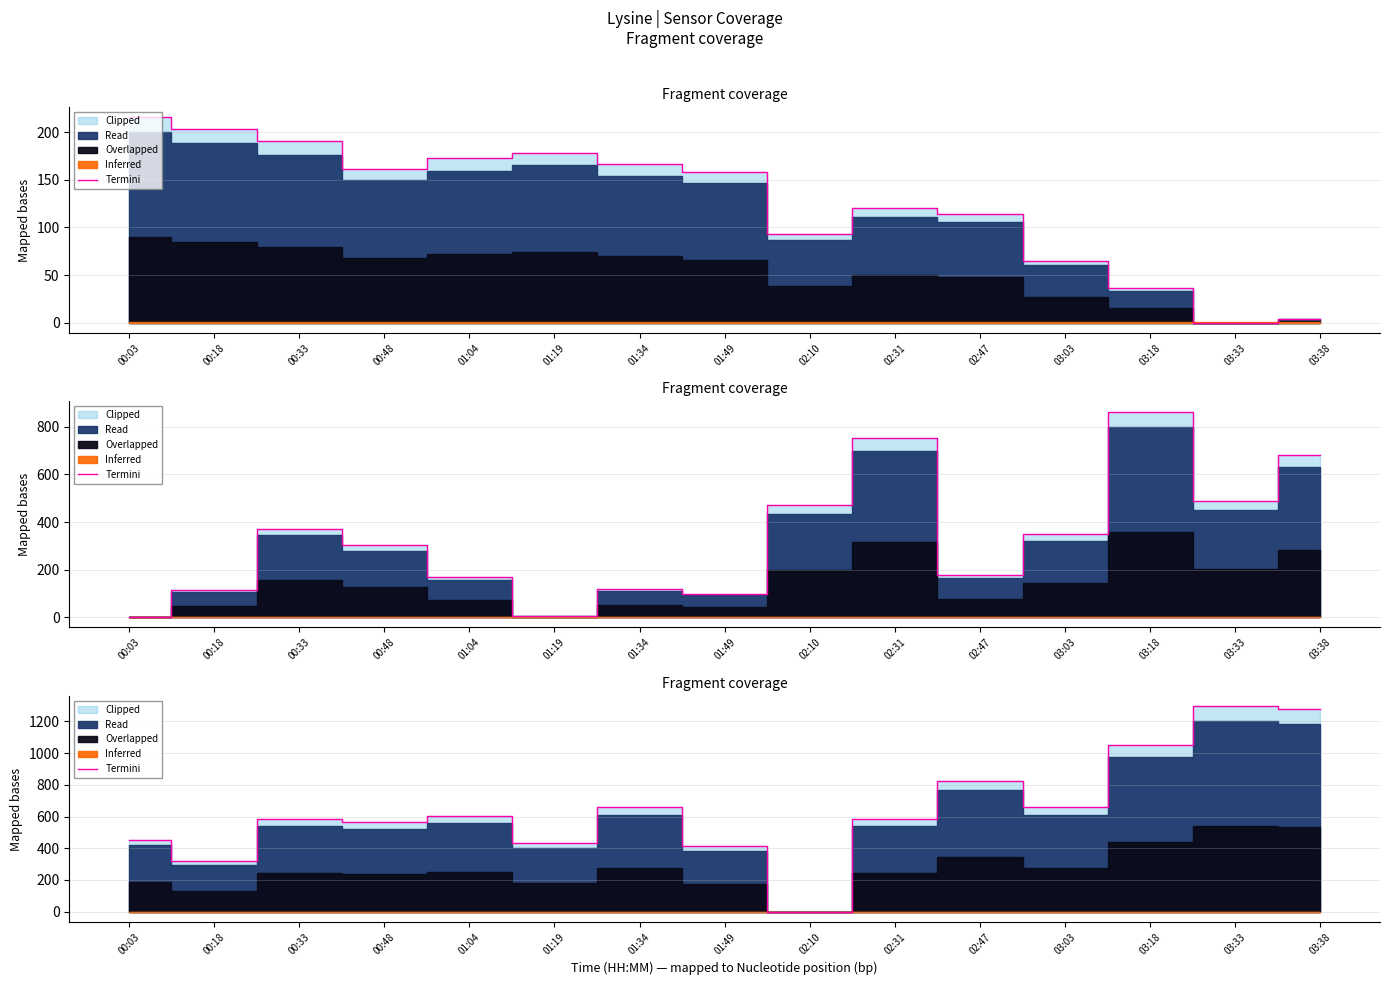

What is the value of the 2nd point from the left?

319.3